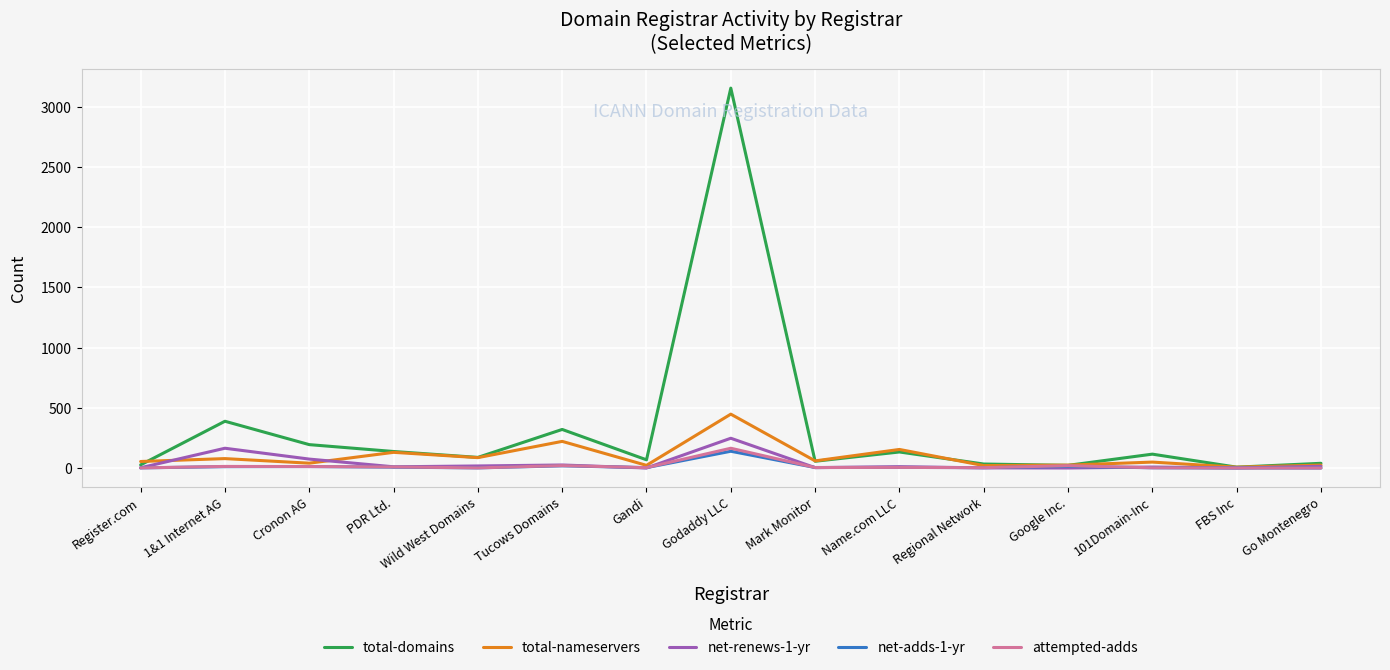

What position from the right is Name.com LLC?

6